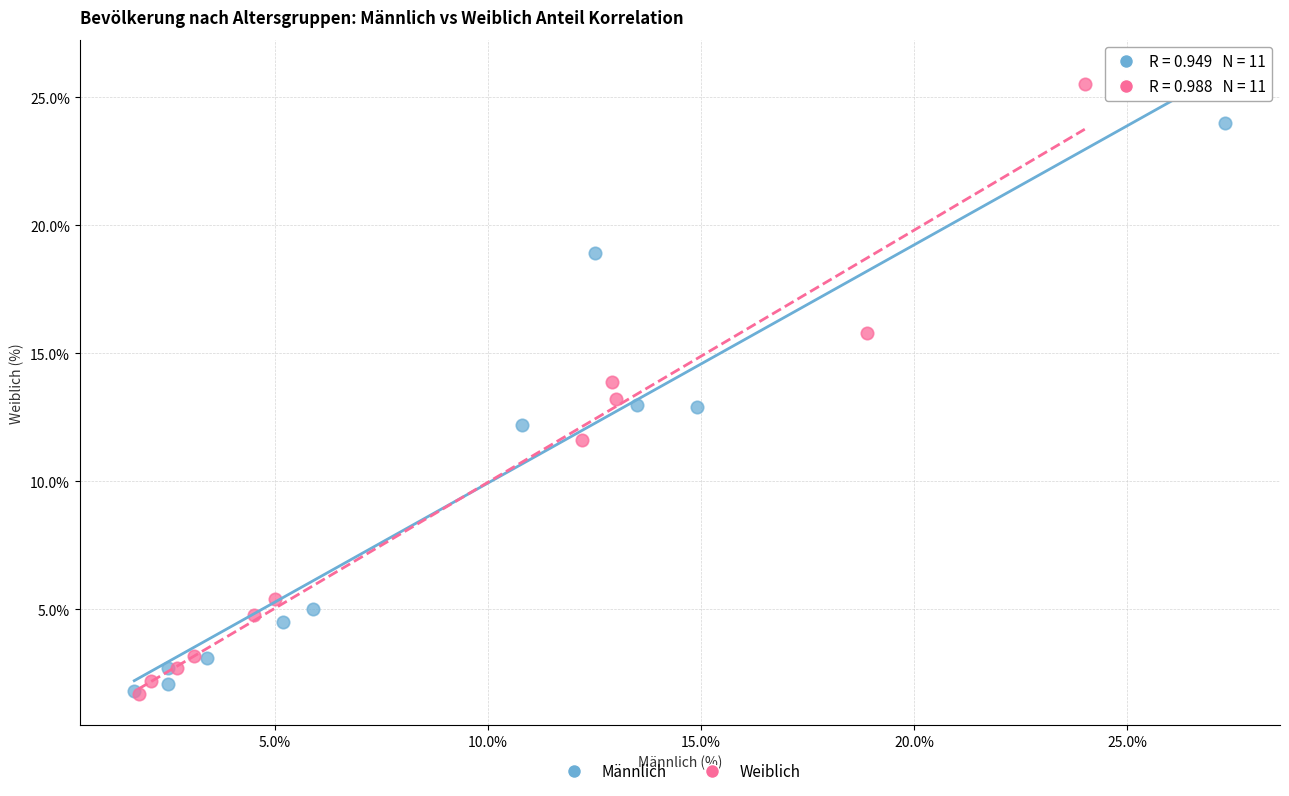

Which series reaches the maximum Y coordinate?

Weiblich